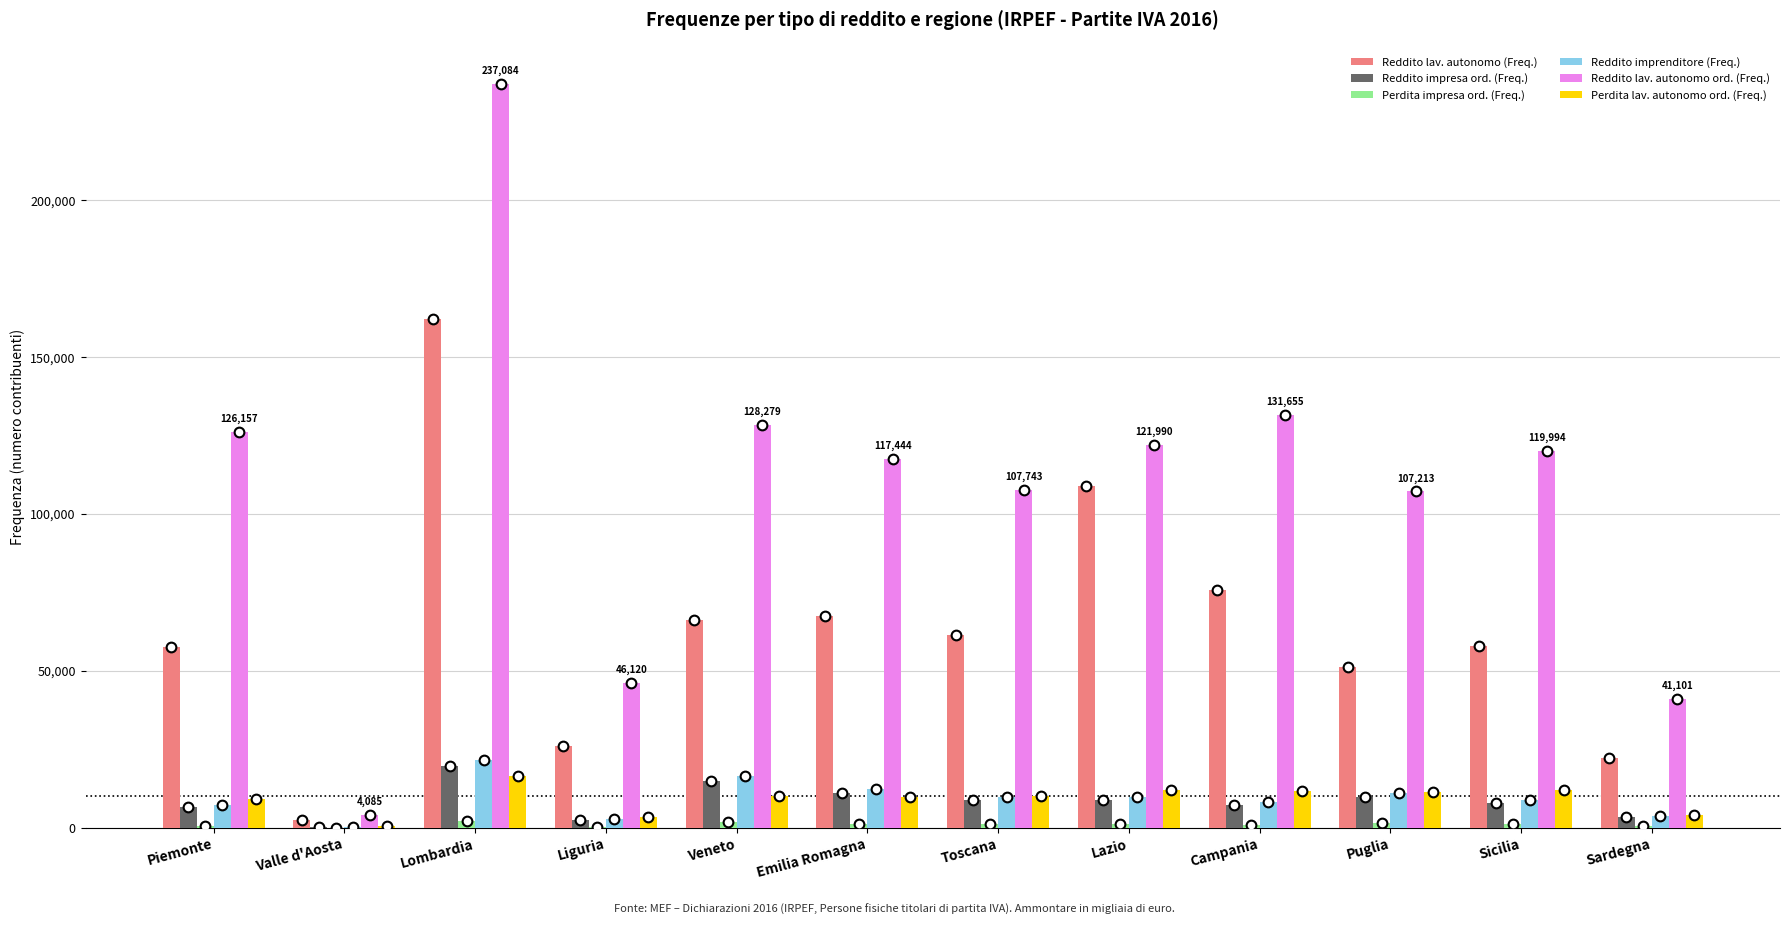

How many groups of bars are there?

12